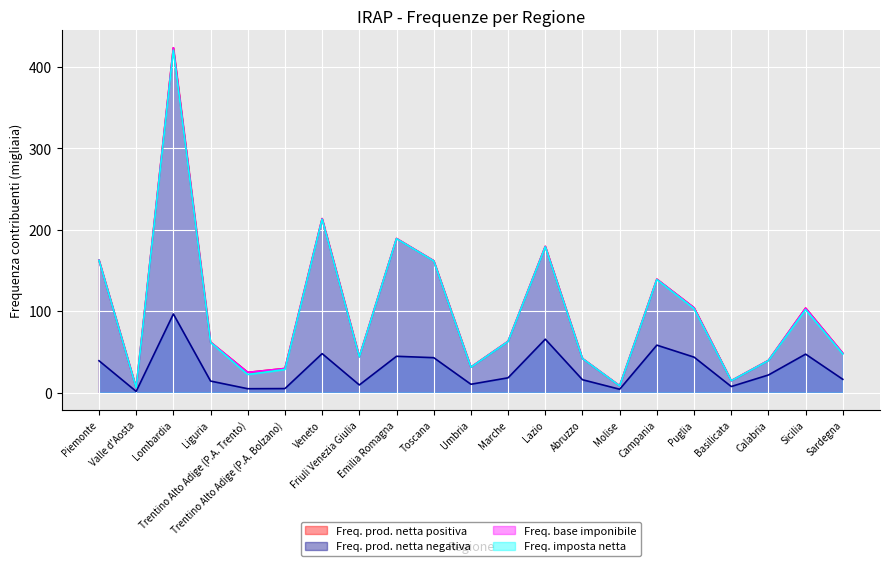

Is it true that Freq. imposta netta equals 31.1 at Umbria?

True